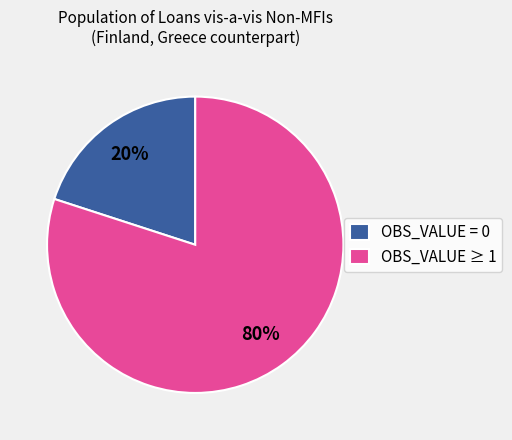

What percentage is the OBS_VALUE ≥ 1 slice, to the nearest percent?

80%